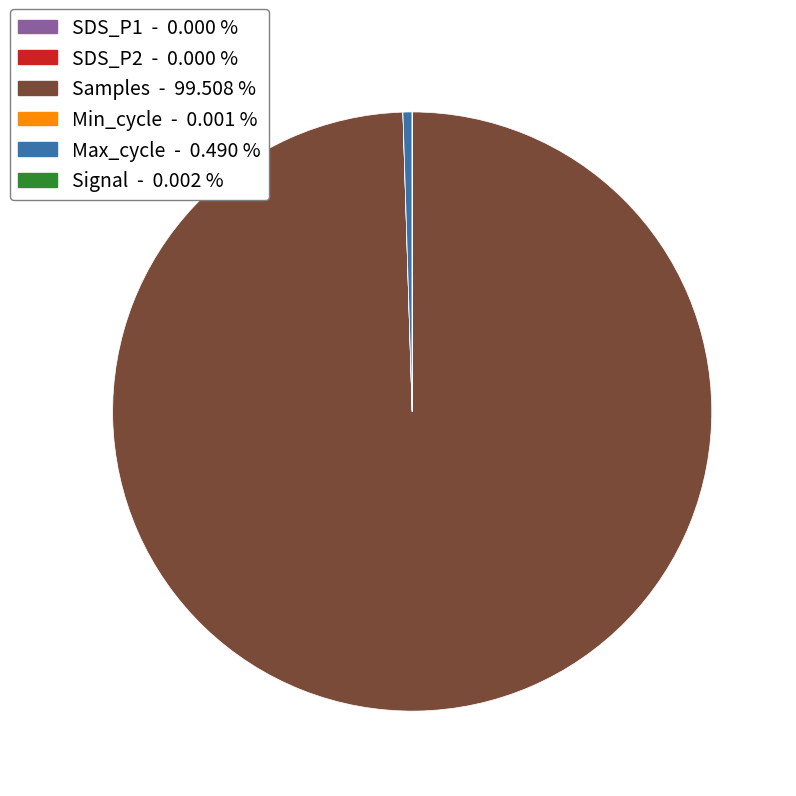

Is it true that Max_cycle is 0% of the pie?

True